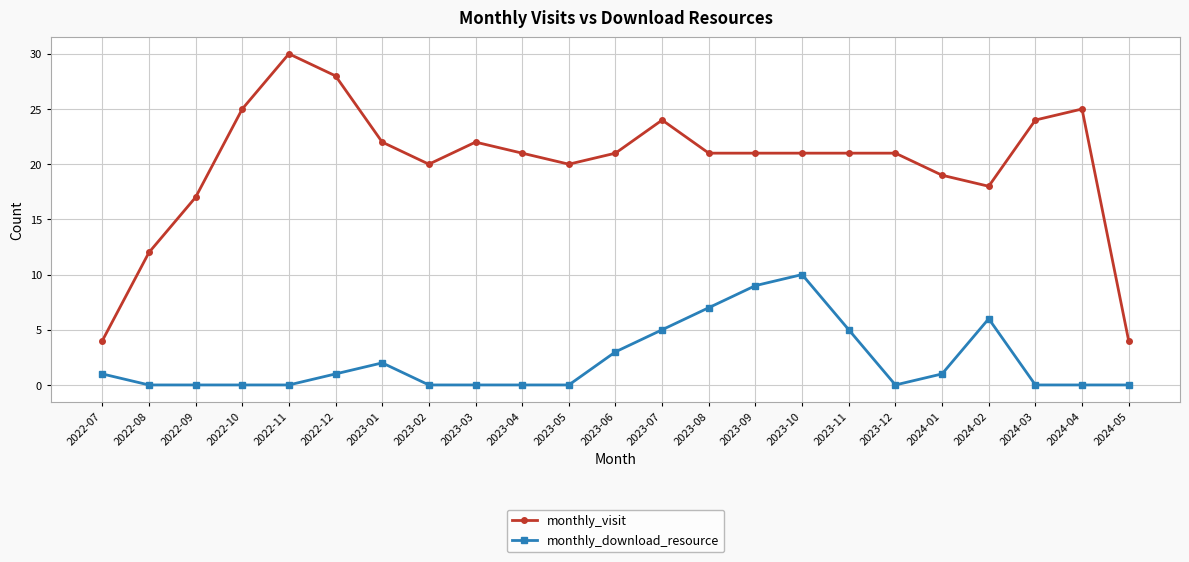

Where is the first local minimum for monthly_visit?

2023-02